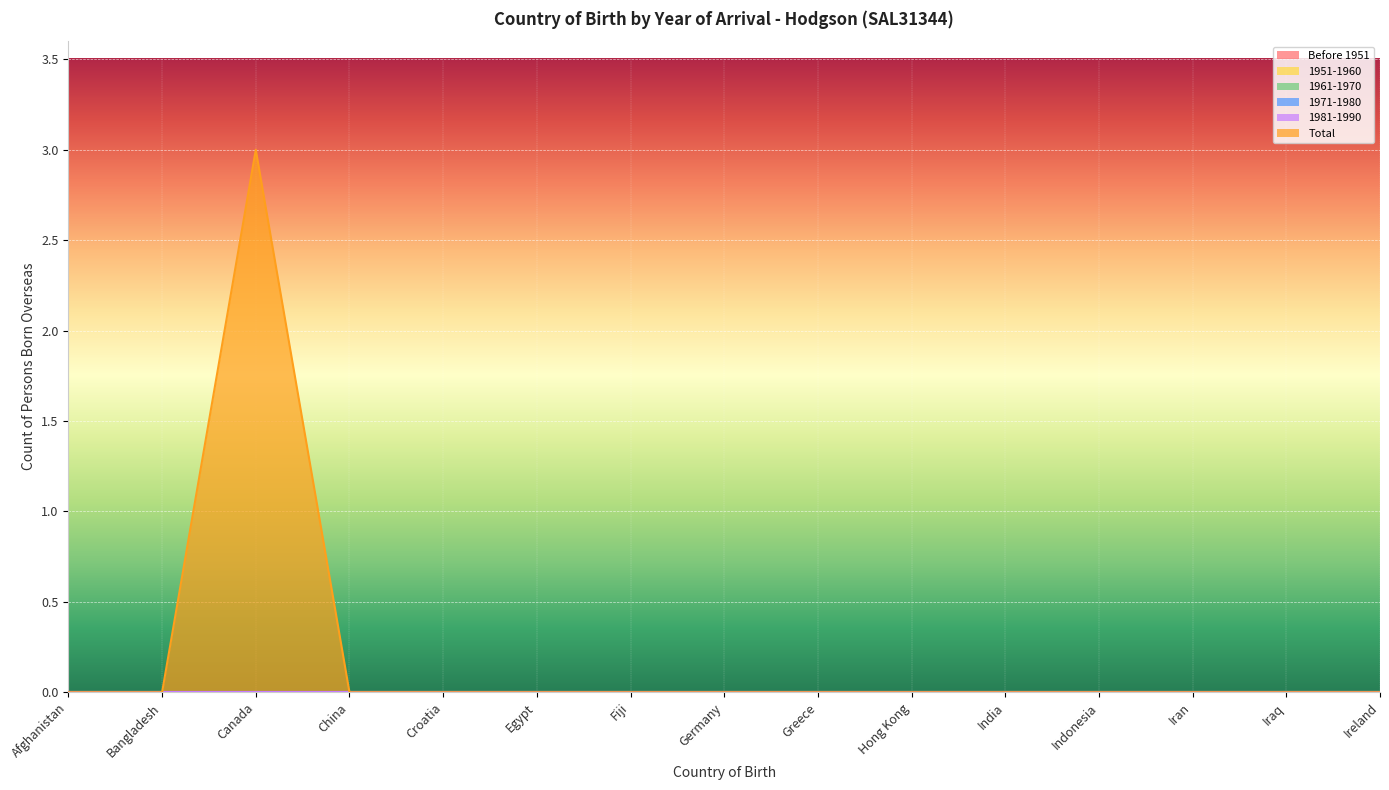

Rank the series at India from lowest to highest value.

Before 1951, 1951-1960, 1961-1970, 1971-1980, 1981-1990, Total